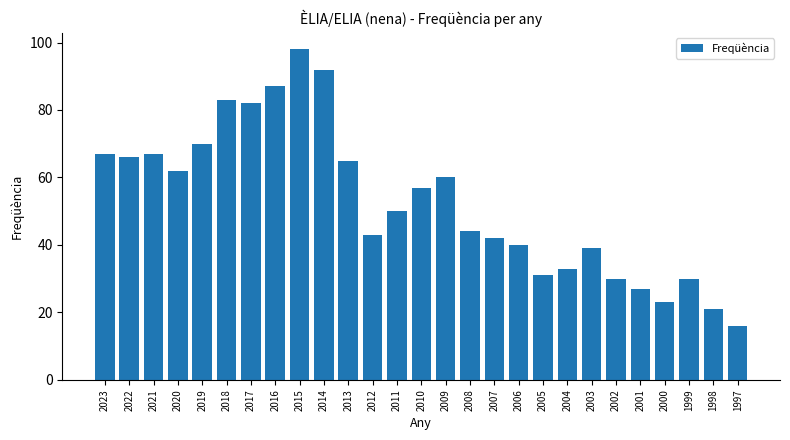

What is the average value?

53